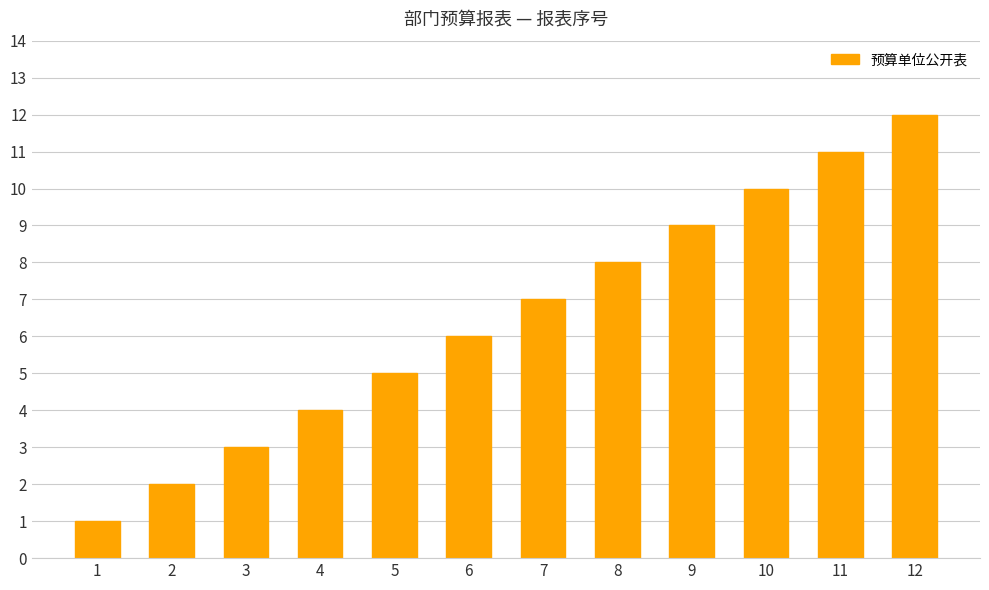

Which category has the highest value across all series?

12